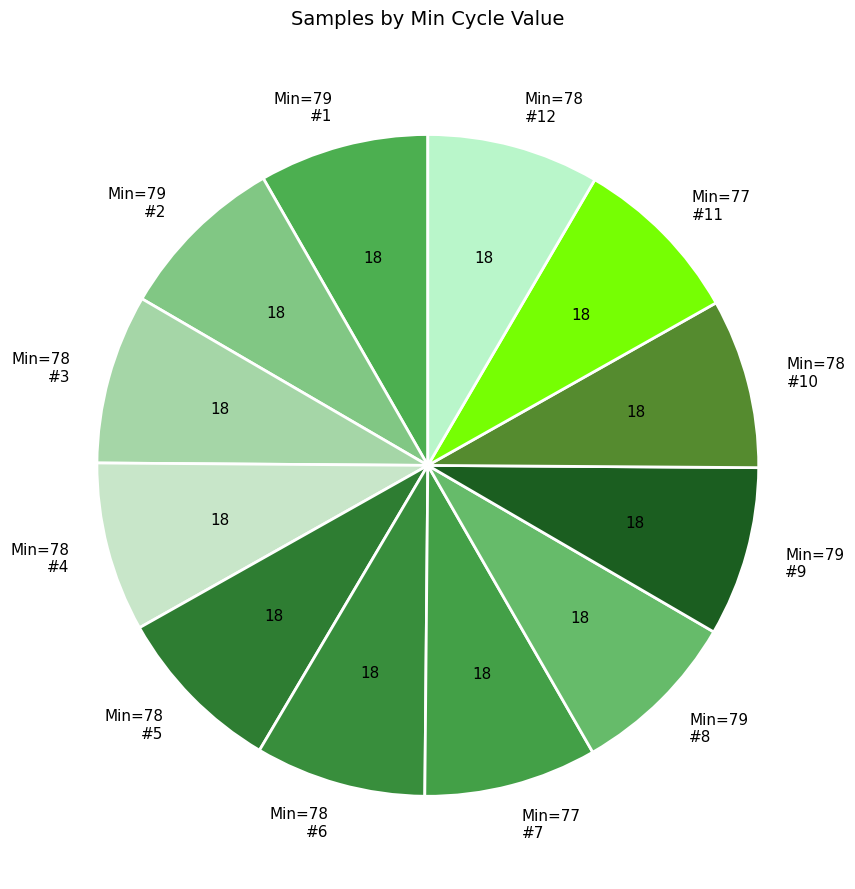

What is the ratio of the value at Min=78 #10 to the value at Min=79 #9?

1.0